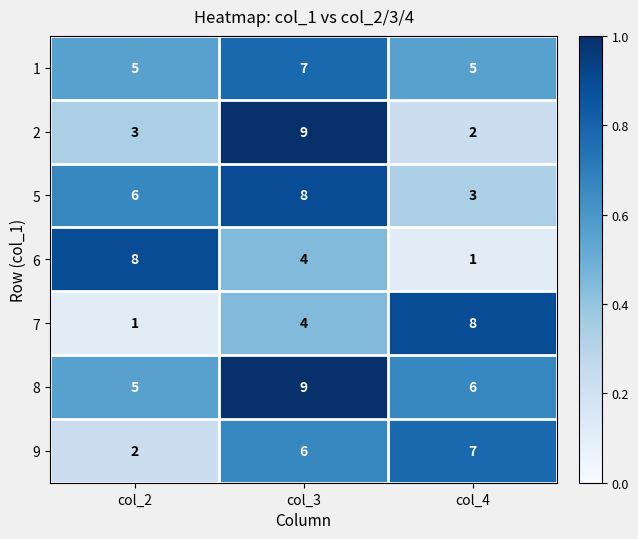

Count the number of categories in the chart.

3